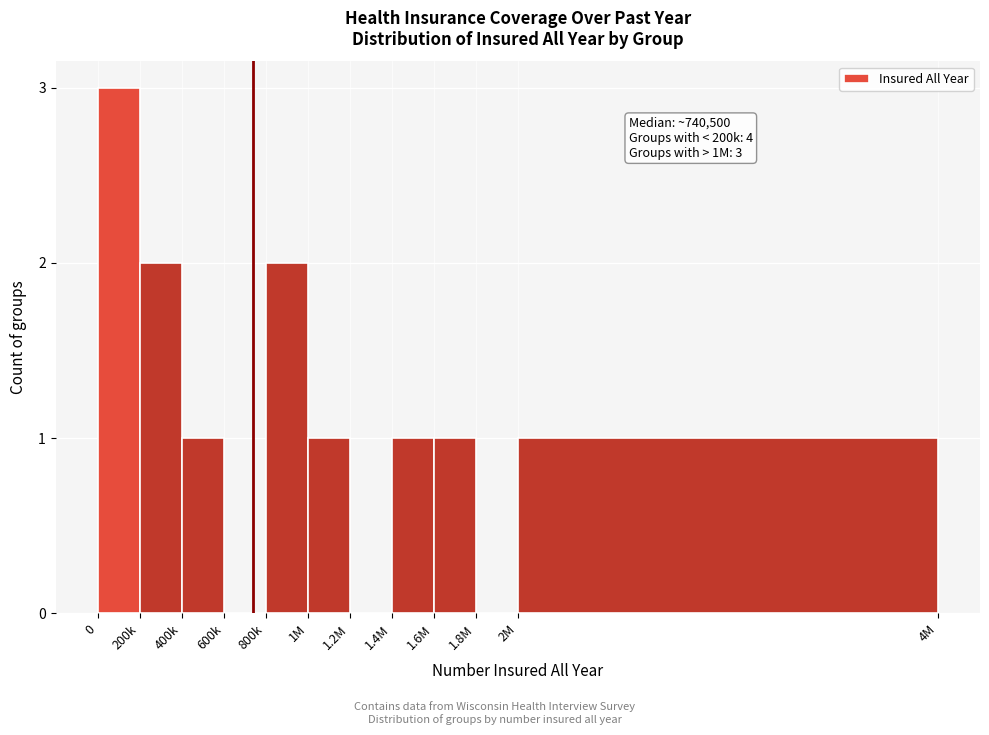

Approximately how many times larger is the value at 200k compared to 2M?

2.0